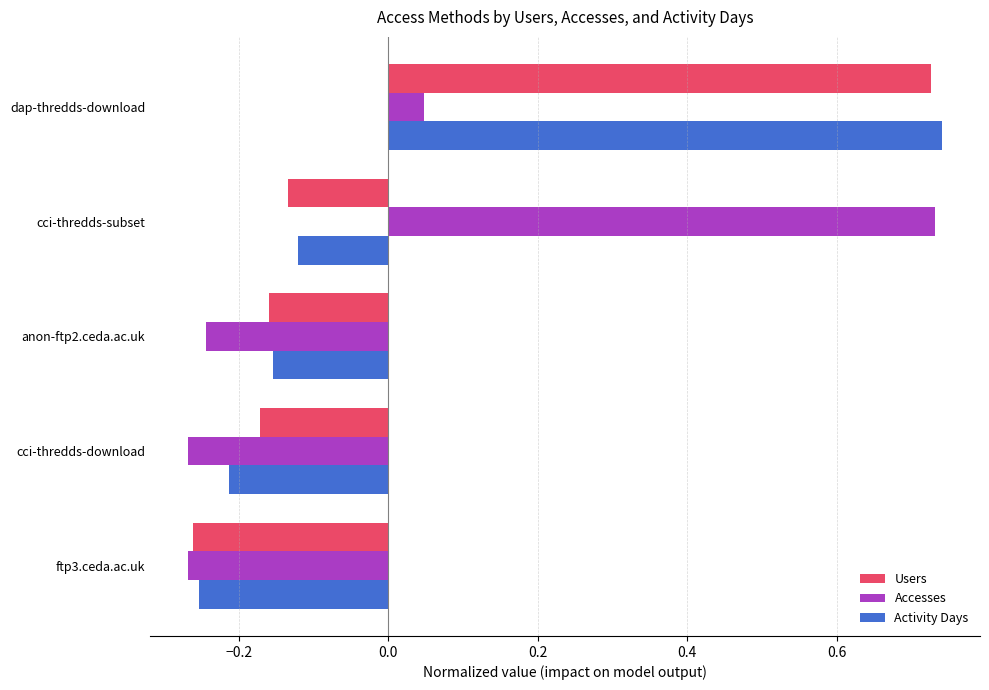

How many values in Activity Days are below zero?

4